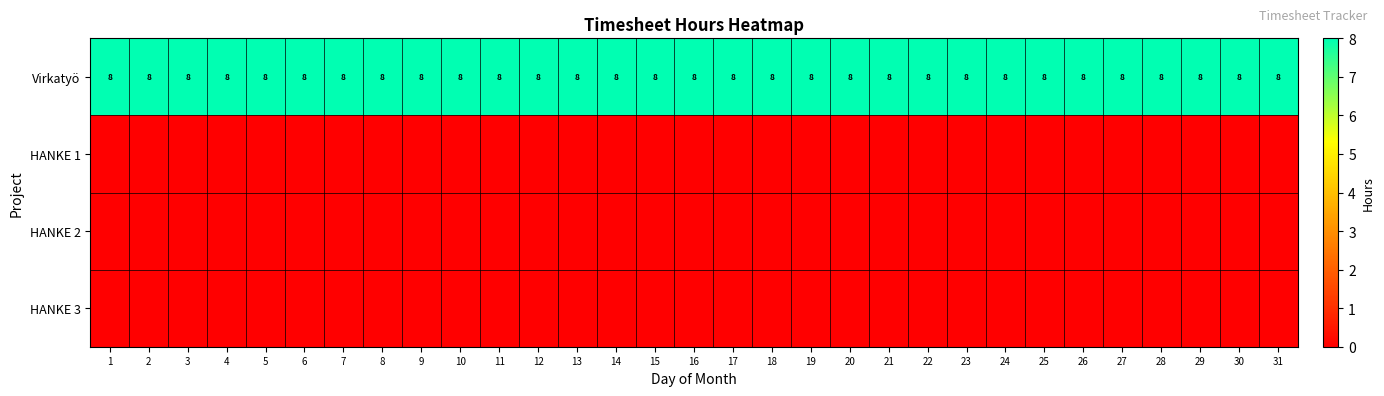

How many data points does each series have?

31